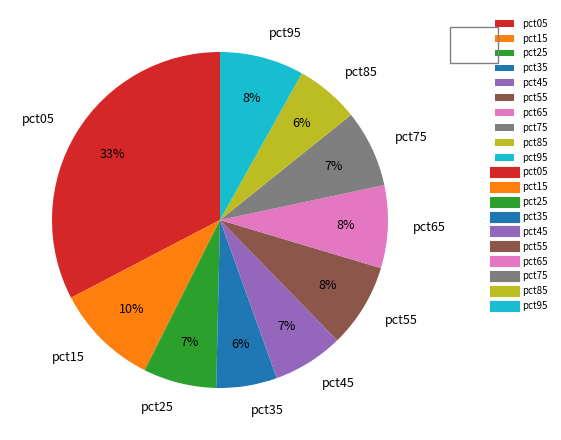

How many segments does this pie chart have?

10